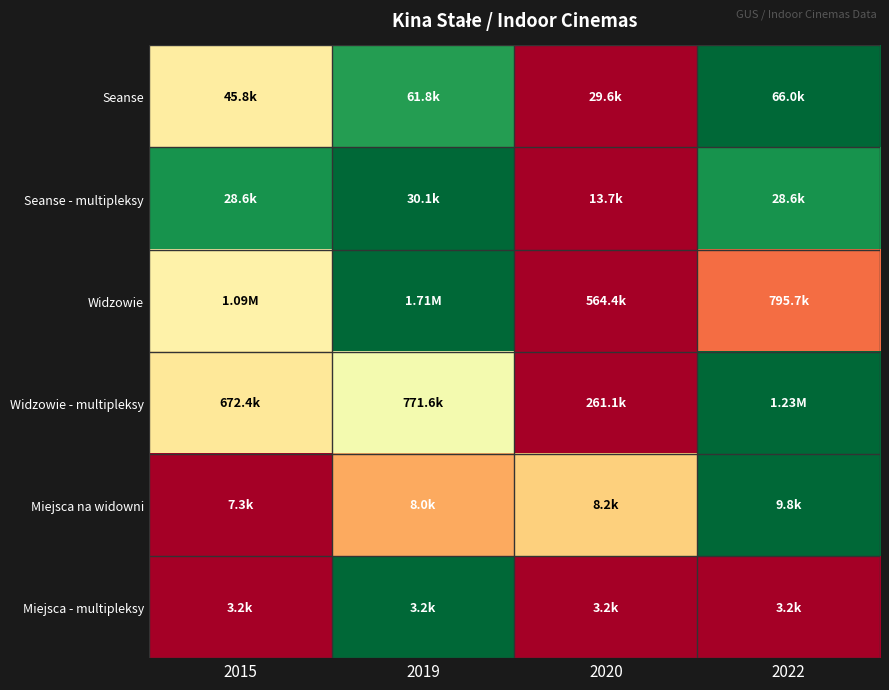

Between 2019 and 2022, which is larger?

2022